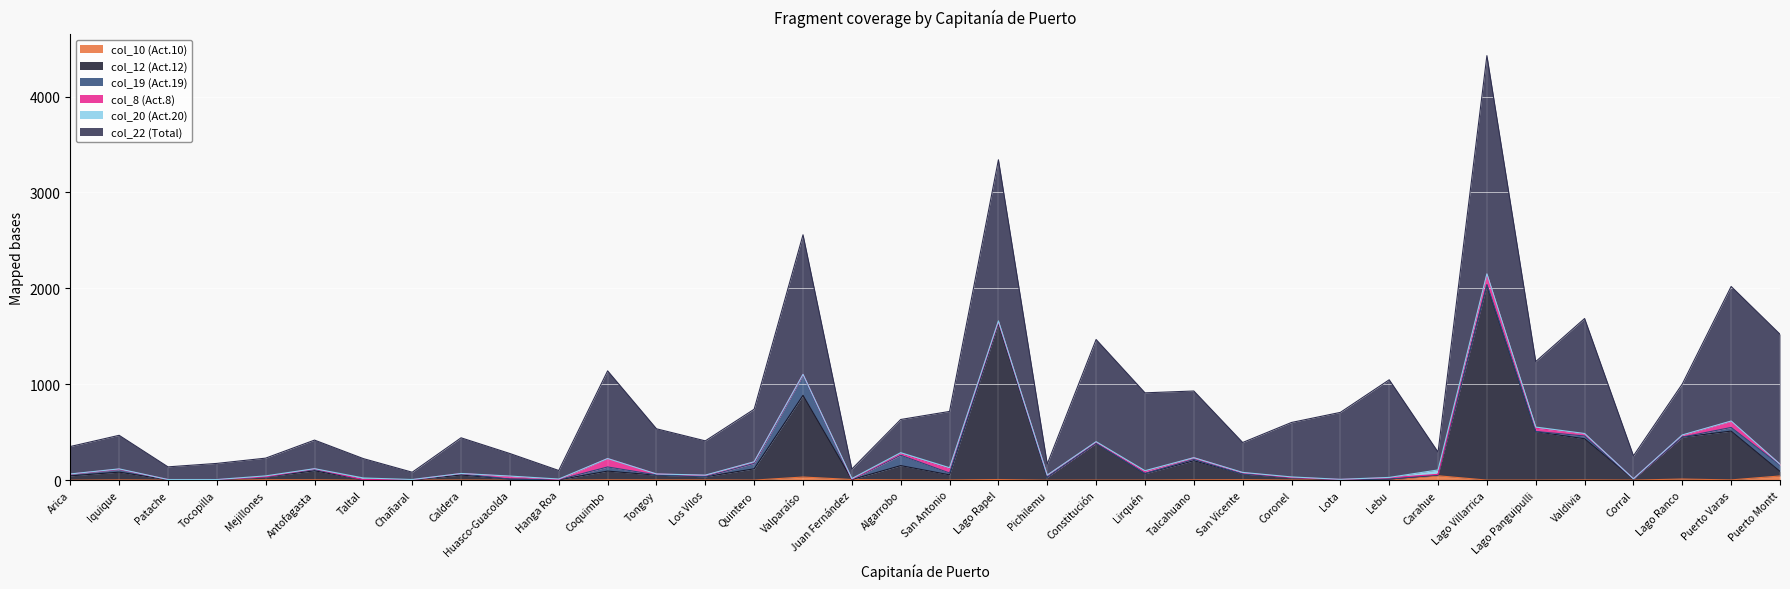

What is the label of the 33rd point from the left?

Corral